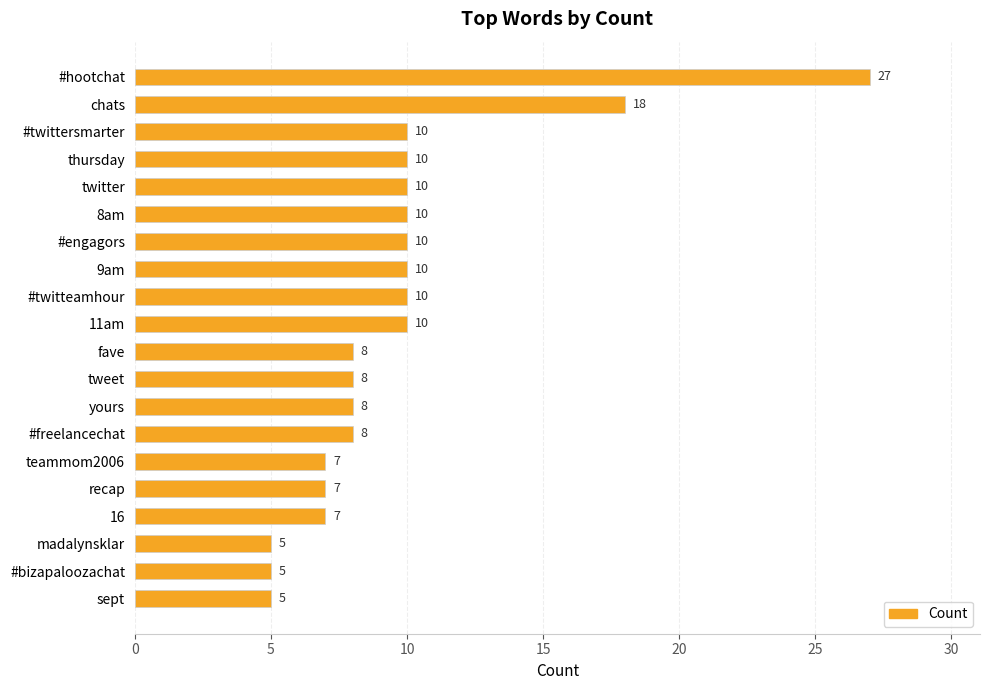

True or false: the data shows 8 at #freelancechat.

True